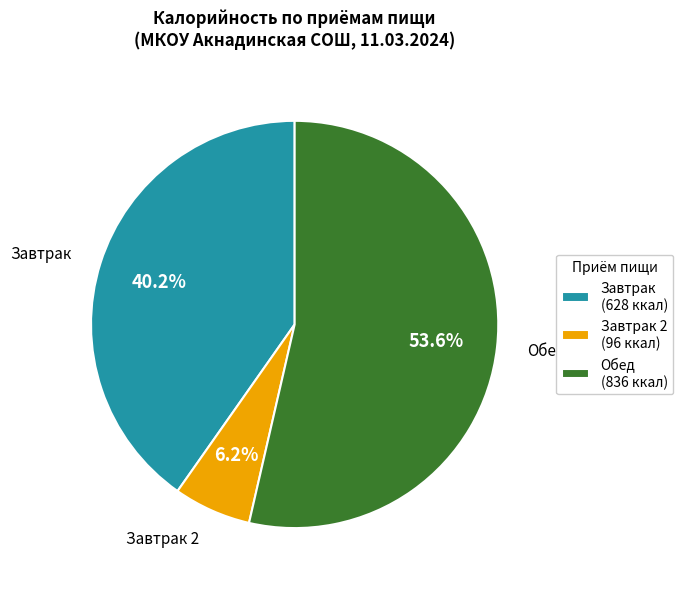

How many slices are in this pie chart?

3